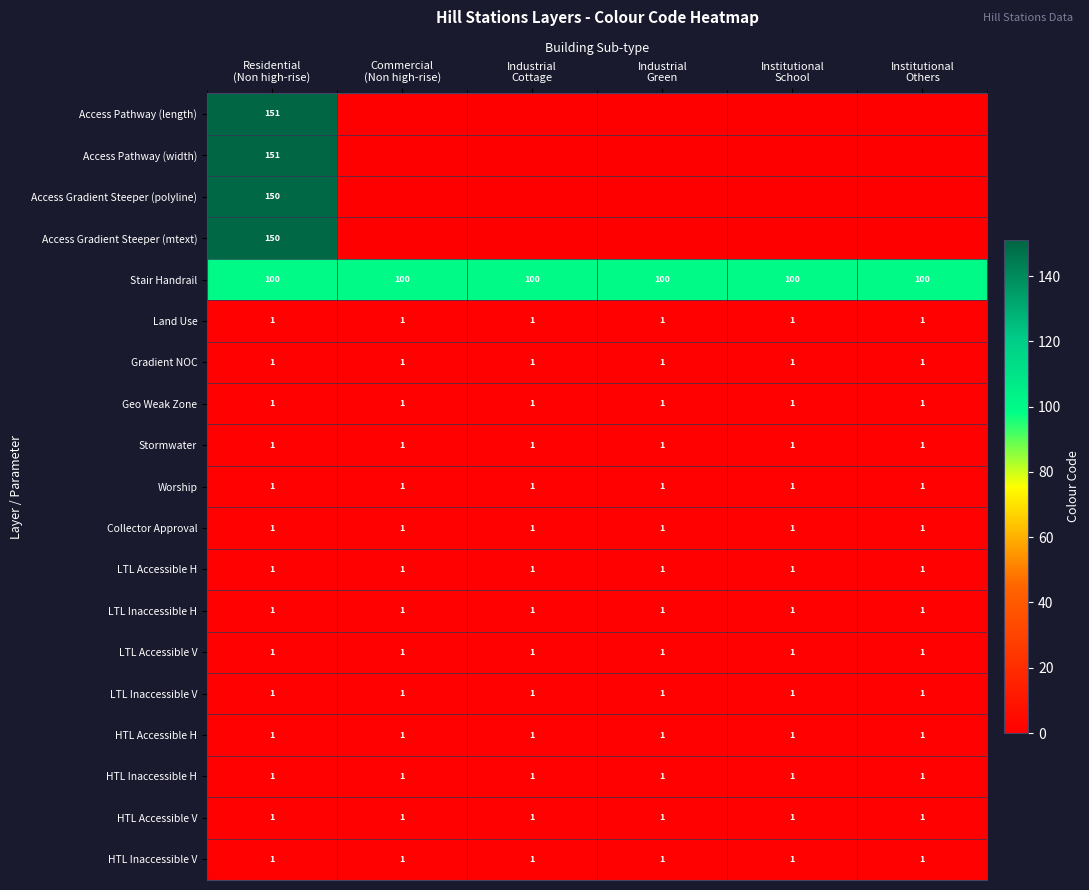

What is the sum of all Stair Handrail values?

600